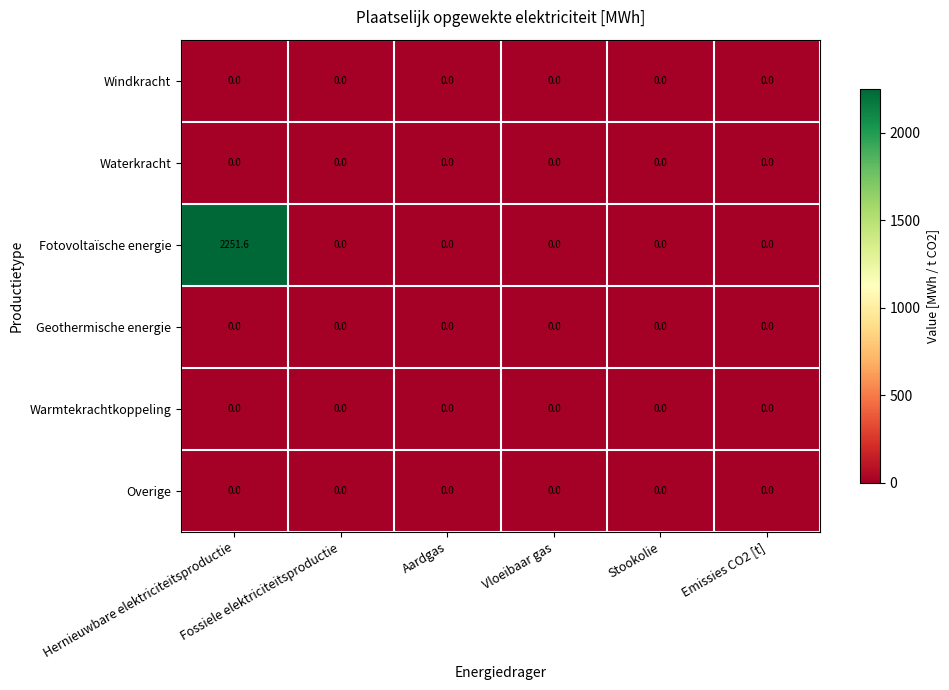

Which series has the largest total across all categories?

Fotovoltaïsche energie